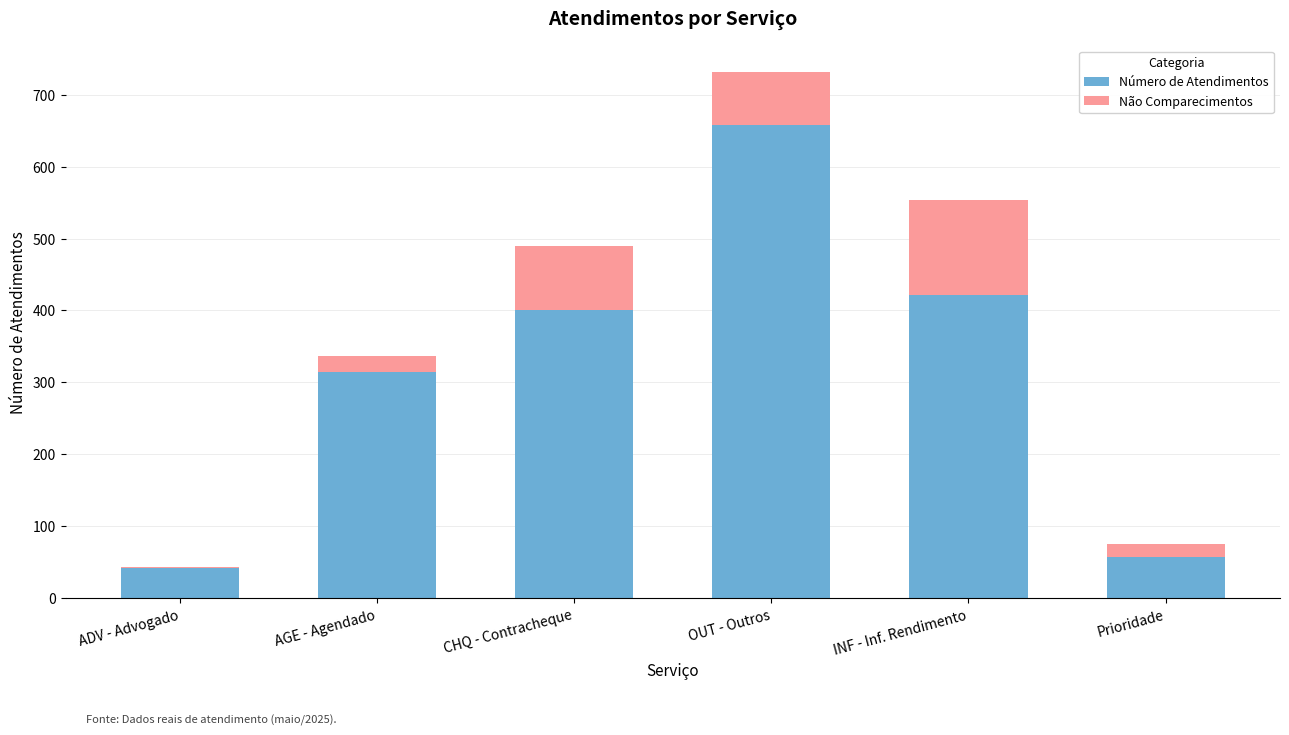

Is it true that Número de Atendimentos equals 246 at CHQ - Contracheque?

False